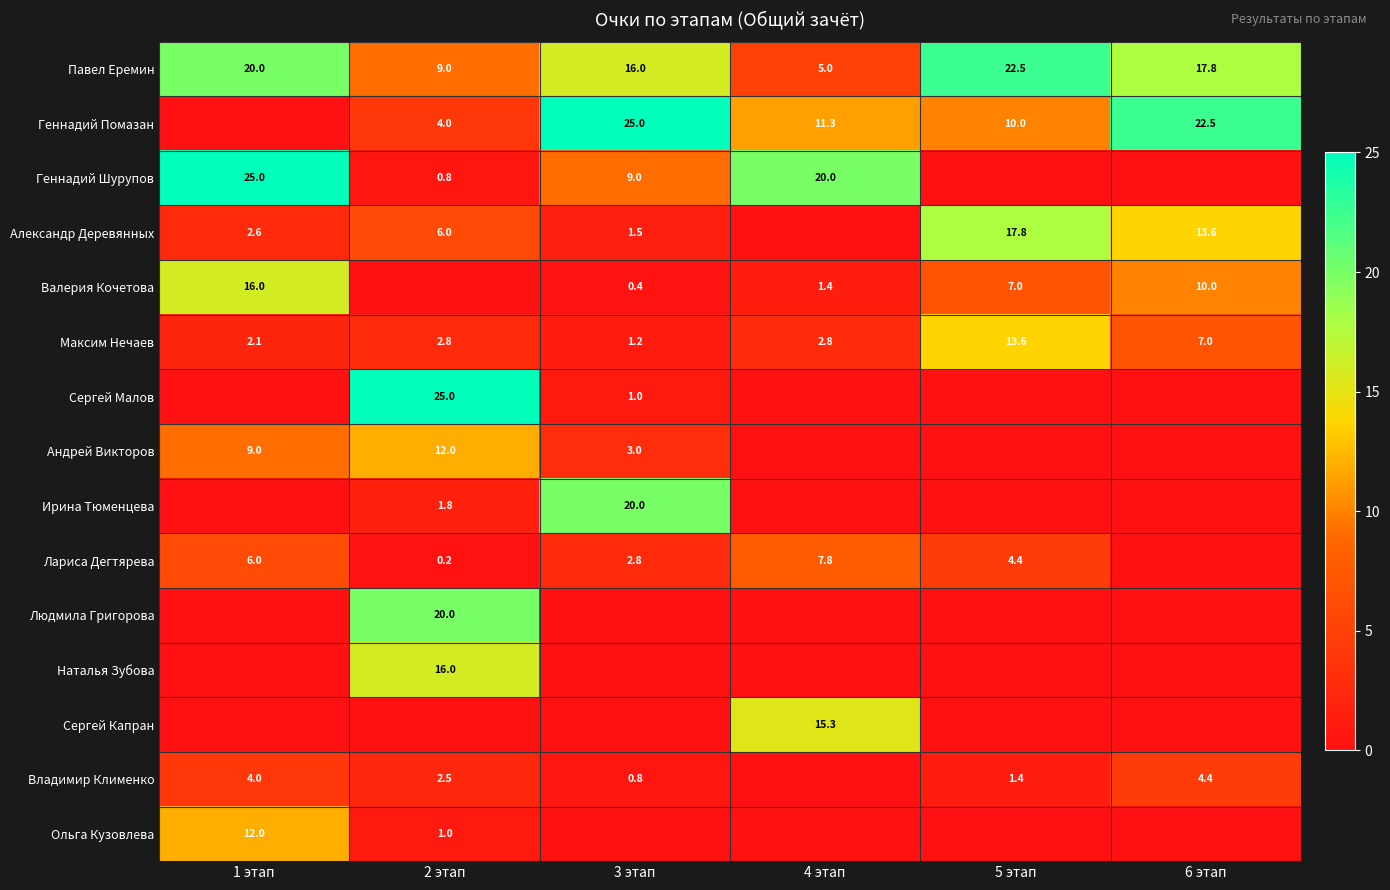

What is the difference between the highest and lowest values at 4 этап?

20.0